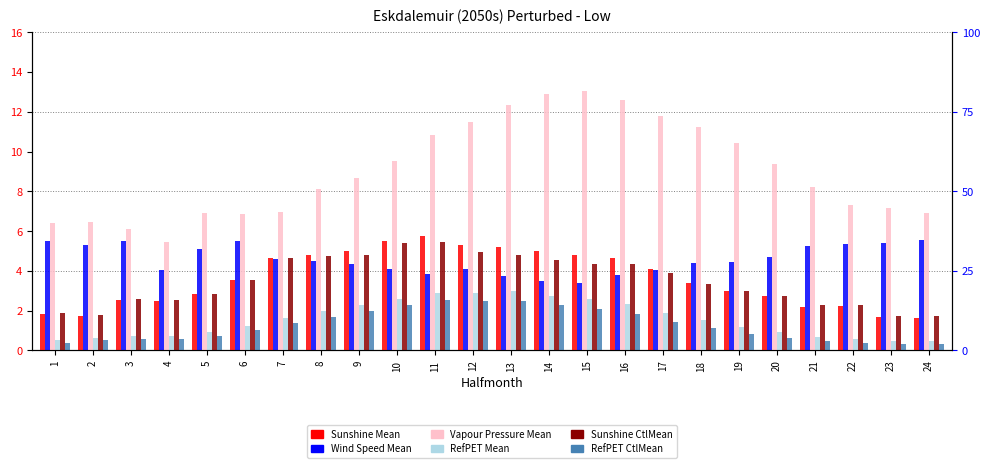

What is the lowest value of the Sunshine CtlMean series?

1.7